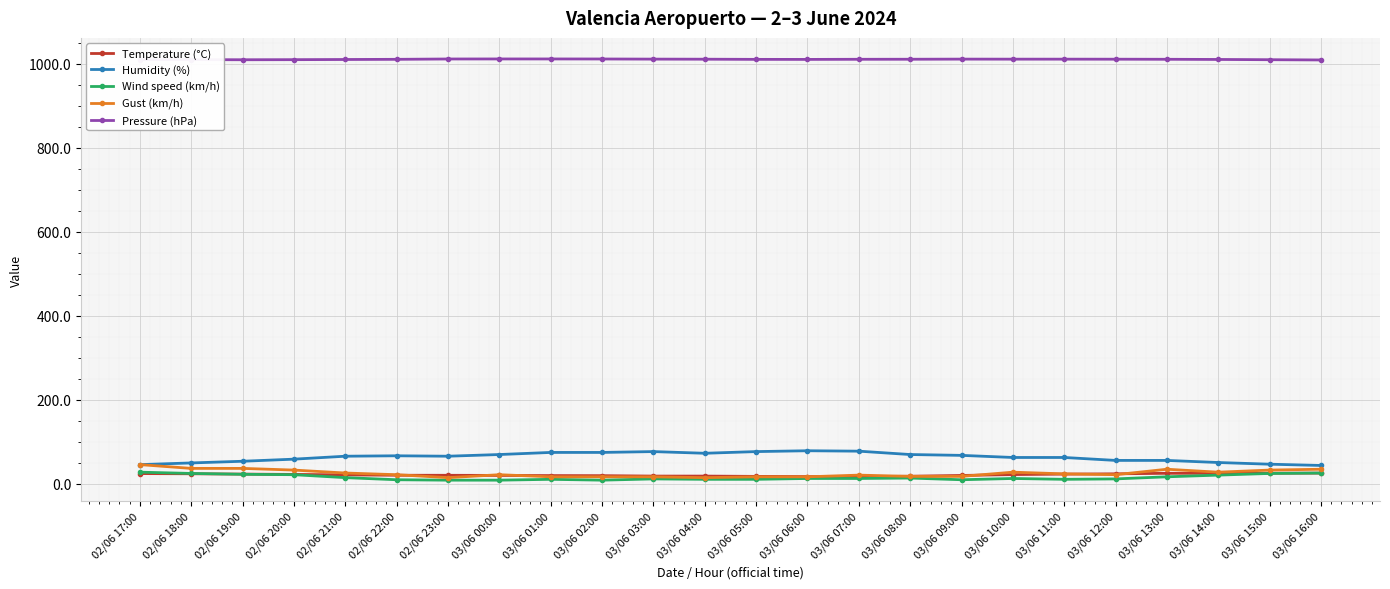

How many data points in Pressure (hPa) are less than 1010?

6